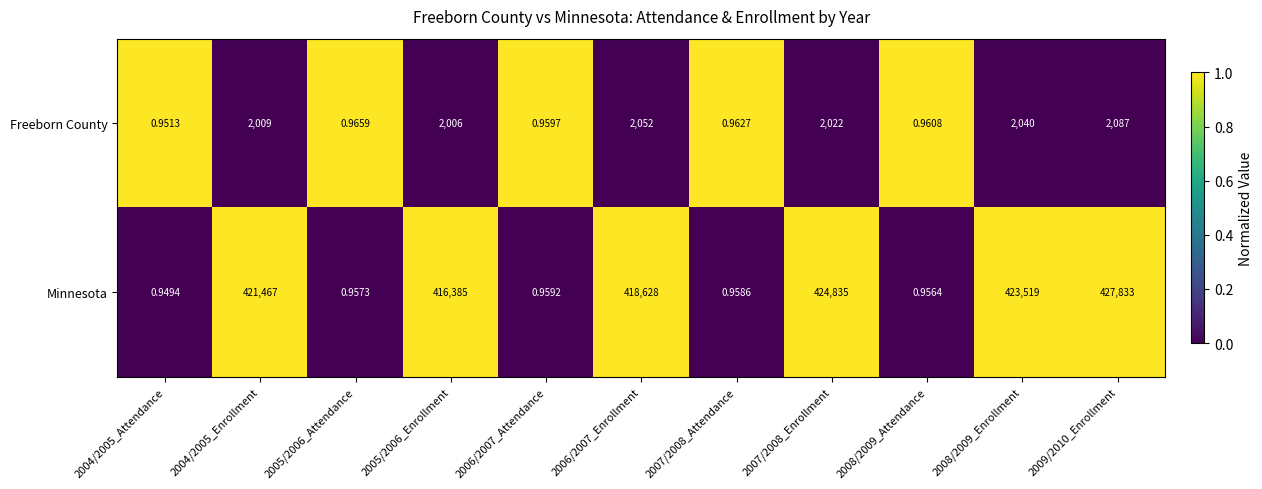

Which series has the largest range (max minus min)?

Minnesota